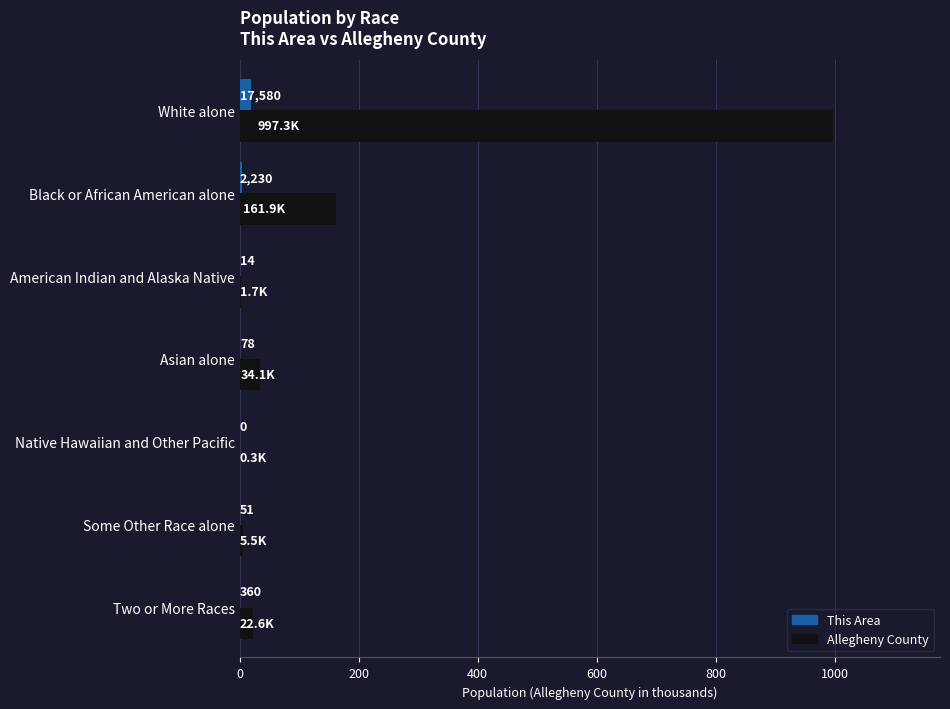

How many series are shown in this chart?

2